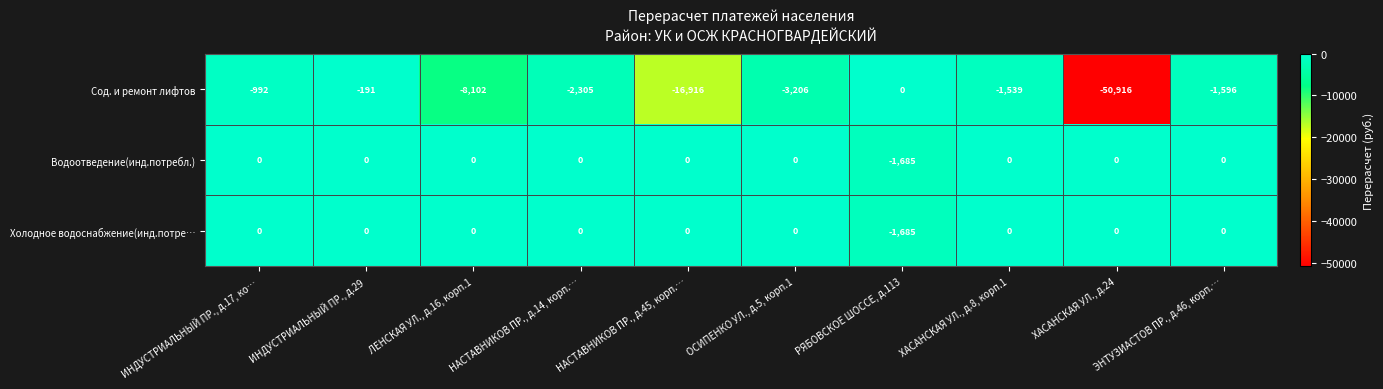

True or false: Водоотведение(инд.потребл.) has a value of -1685 at РЯБОВСКОЕ ШОССЕ, д.113.

True